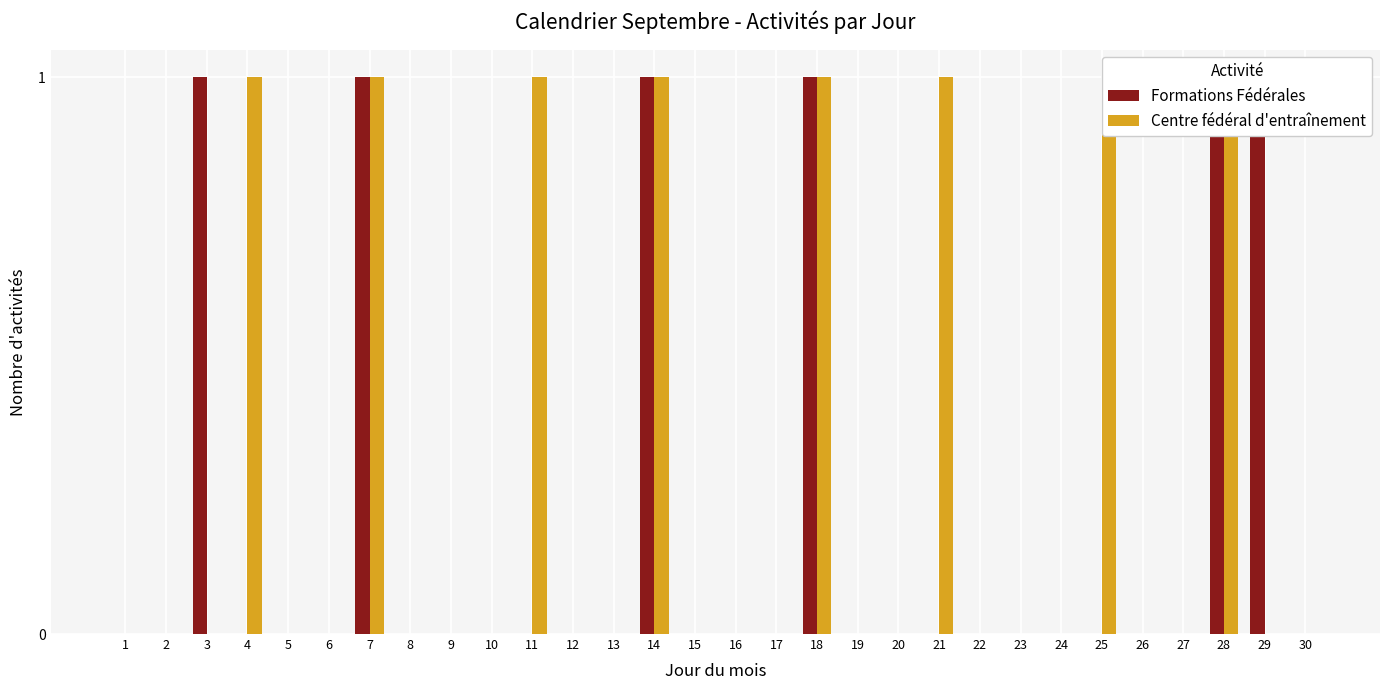

Which has a higher value, 3 or 26?

3